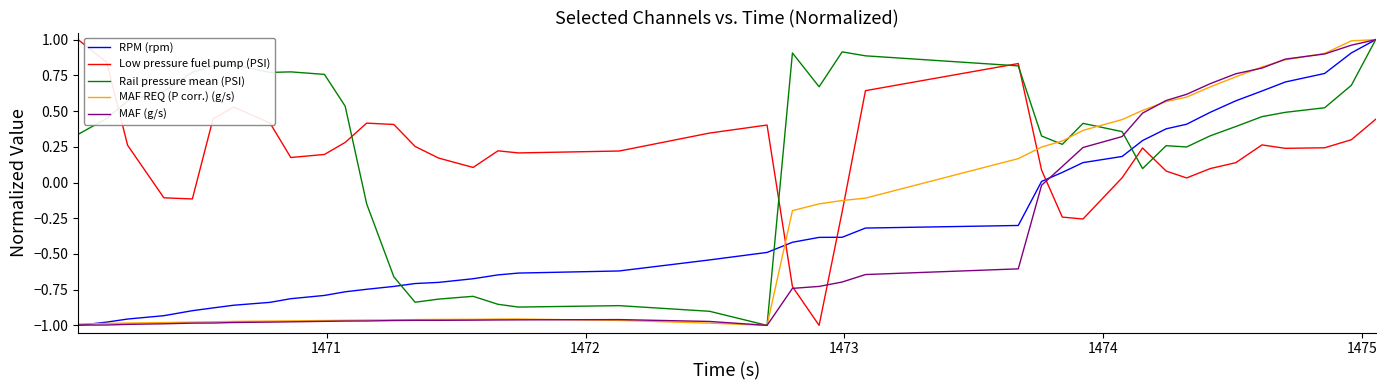

Which series ends up on top after the final intersection of Low pressure fuel pump (PSI) and RPM (rpm)?

RPM (rpm)